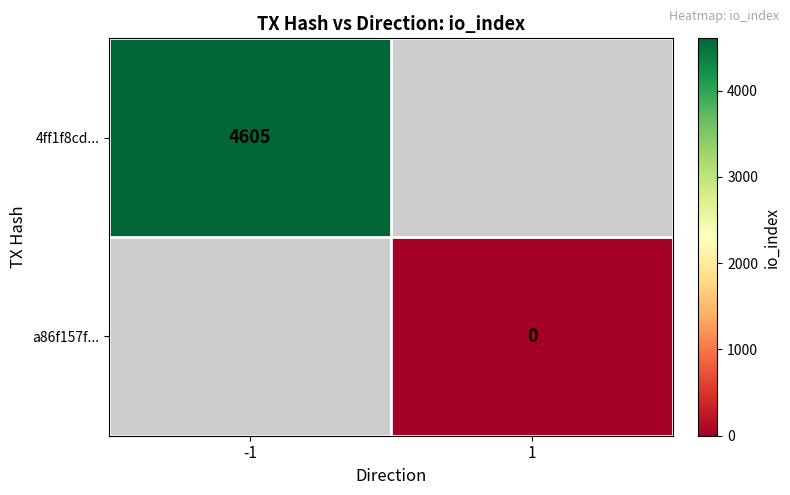

The a86f157f... series shows 0.0 at 1. True or false?

True